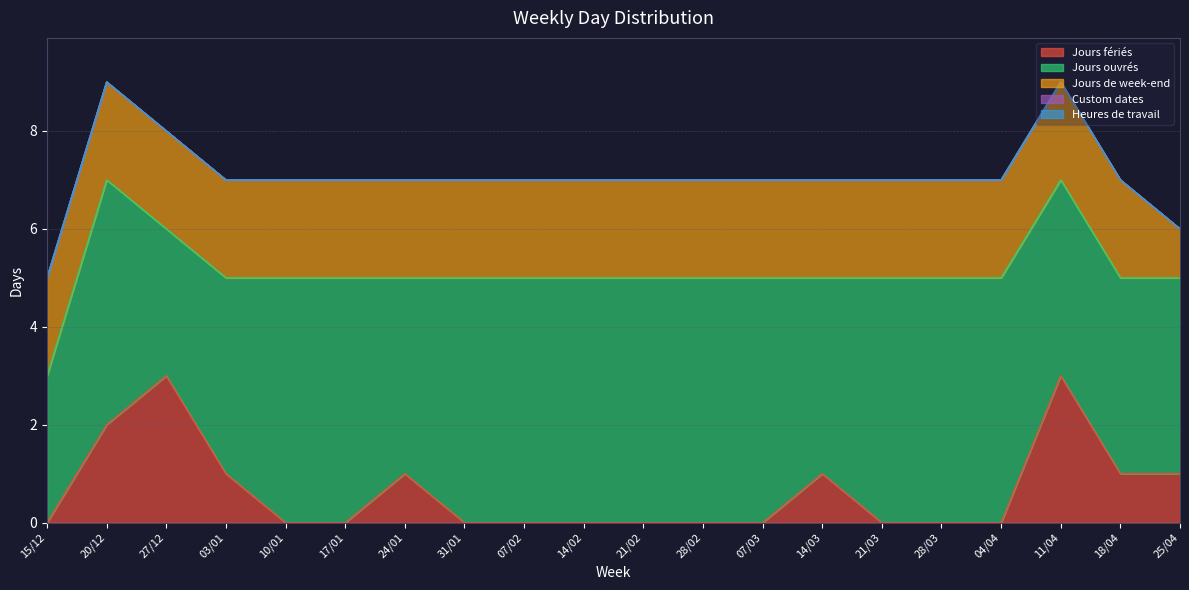

What is the sum of the Jours fériés values at 03/01 and 27/12?

4